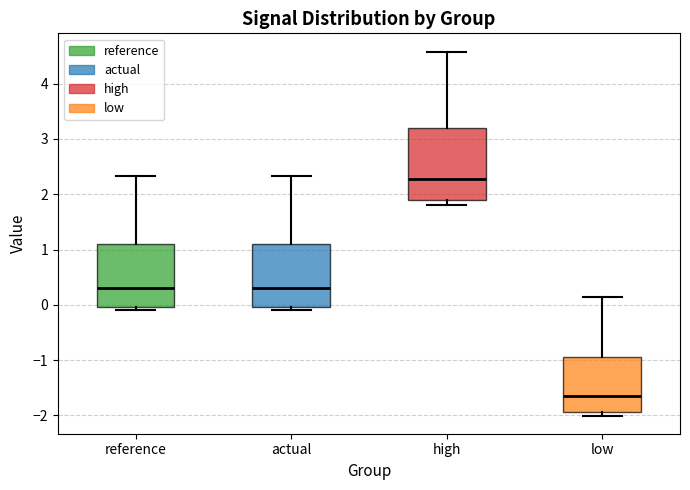

Which box has the lowest median line?

low